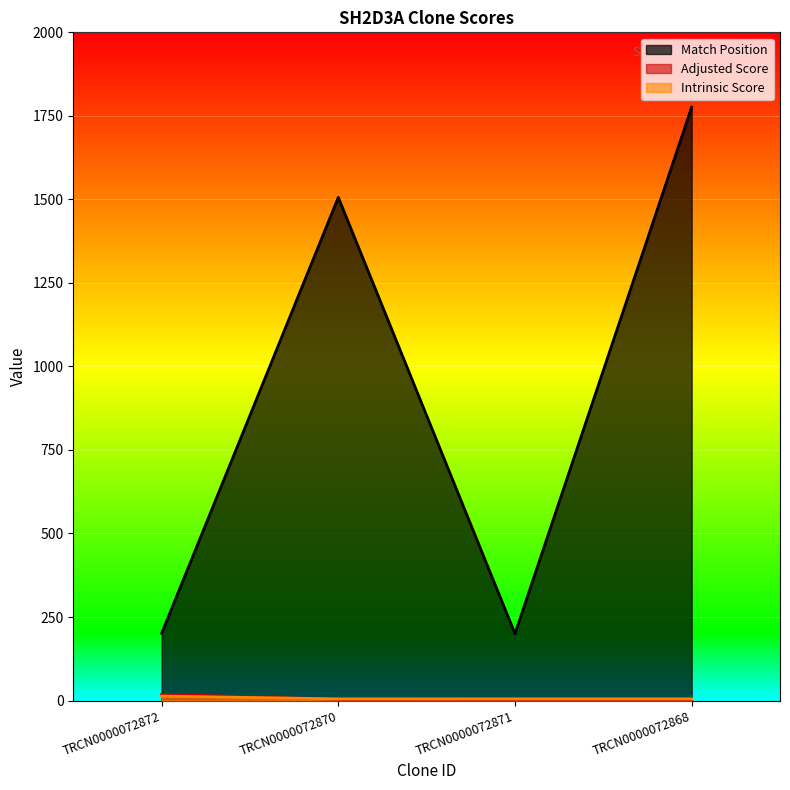

Rank the series by their maximum value, from lowest to highest.

Intrinsic Score, Adjusted Score, Match Position